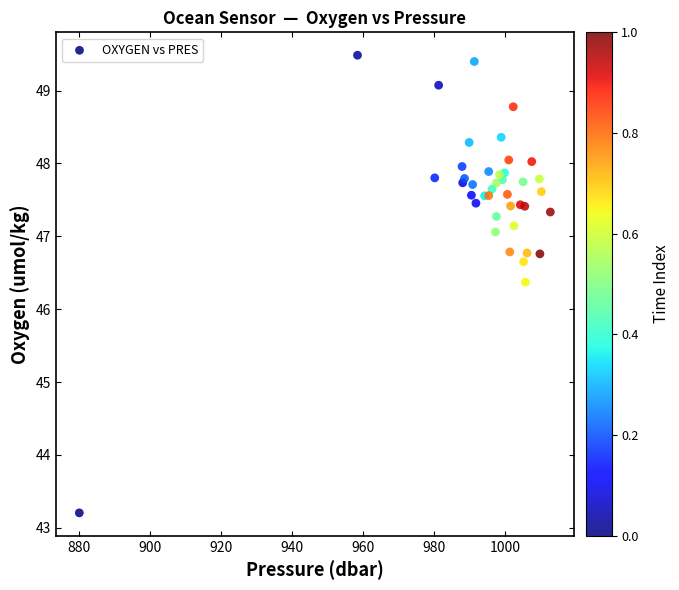

What Y value in the scatter plot is closest to 46?

46.4